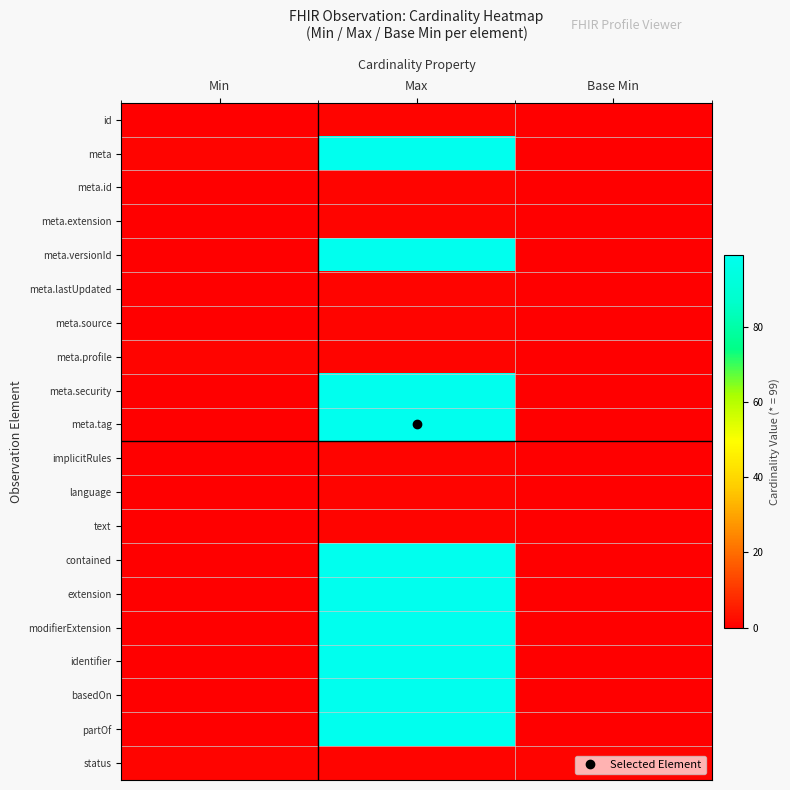

Reading right to left, extract all data points from this chart.

id: Base Min=0	Max=1	Min=0
meta: Base Min=0	Max=99	Min=1
meta.id: Base Min=0	Max=1	Min=0
meta.extension: Base Min=0	Max=1	Min=0
meta.versionId: Base Min=0	Max=99	Min=0
meta.lastUpdated: Base Min=0	Max=1	Min=0
meta.source: Base Min=0	Max=1	Min=0
meta.profile: Base Min=0	Max=1	Min=1
meta.security: Base Min=0	Max=99	Min=0
meta.tag: Base Min=0	Max=99	Min=0
implicitRules: Base Min=0	Max=1	Min=0
language: Base Min=0	Max=1	Min=0
text: Base Min=0	Max=1	Min=0
contained: Base Min=0	Max=99	Min=0
extension: Base Min=0	Max=99	Min=0
modifierExtension: Base Min=0	Max=99	Min=0
identifier: Base Min=0	Max=99	Min=0
basedOn: Base Min=0	Max=99	Min=0
partOf: Base Min=0	Max=99	Min=0
status: Base Min=1	Max=1	Min=1